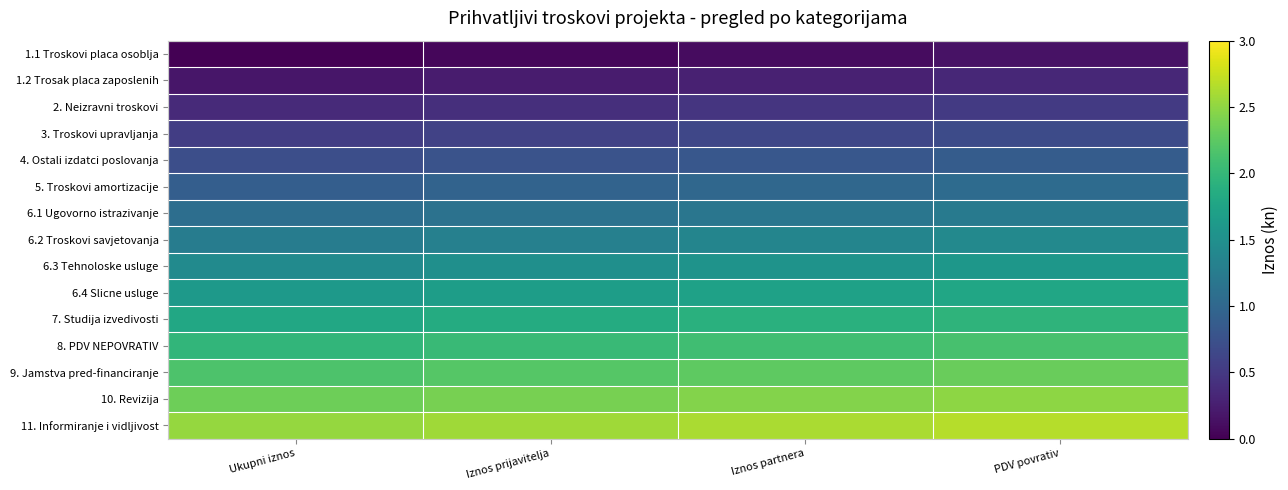

Which category has the lowest value across all series?

Ukupni iznos